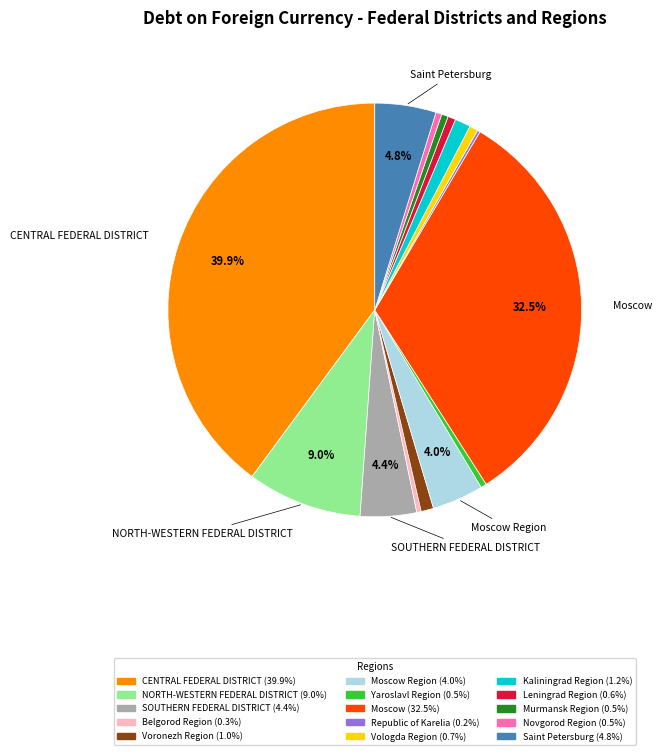

Is there a majority slice in this chart?

No